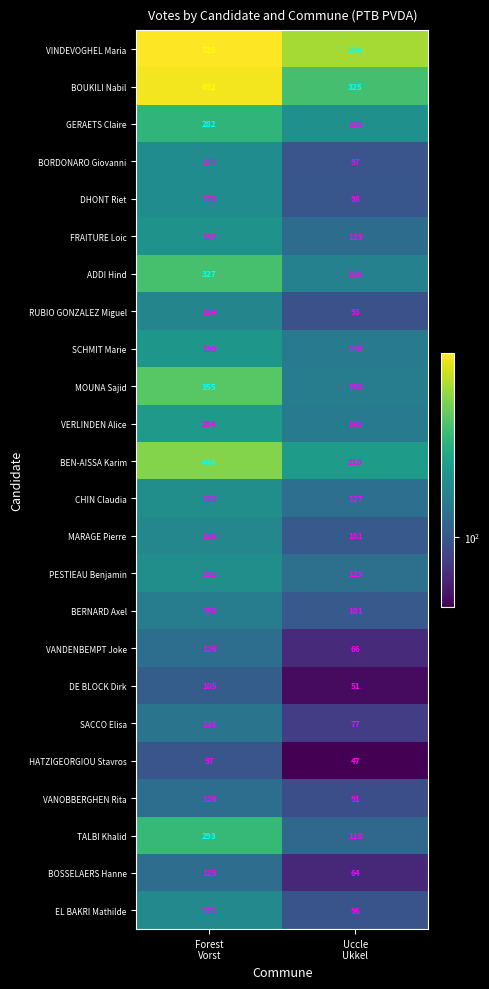

What is the average value of the DE BLOCK Dirk series?

78